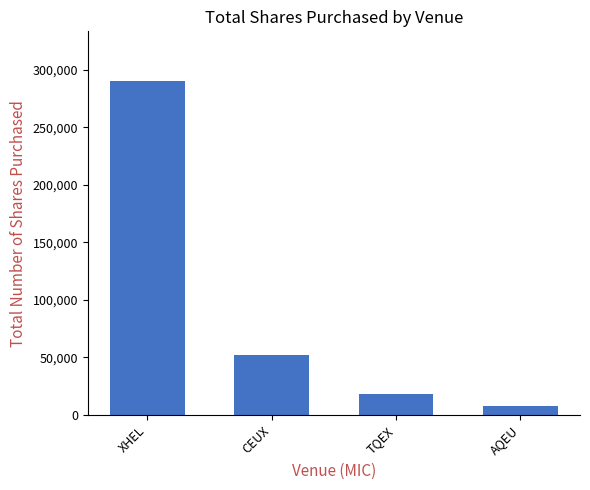

Reading right to left, list all the values displayed in this chart.

AQEU=7701	TQEX=17943	CEUX=52322	XHEL=290034